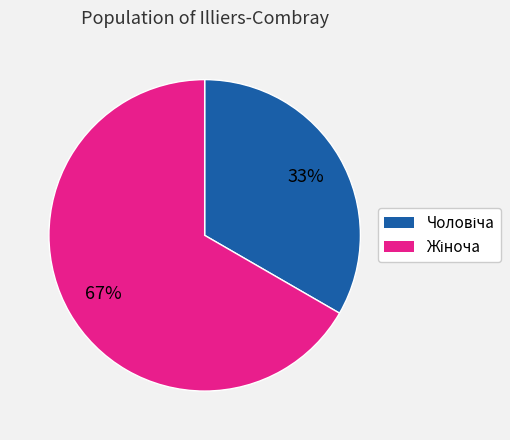

Is there any slice that represents more than half of the pie?

Yes